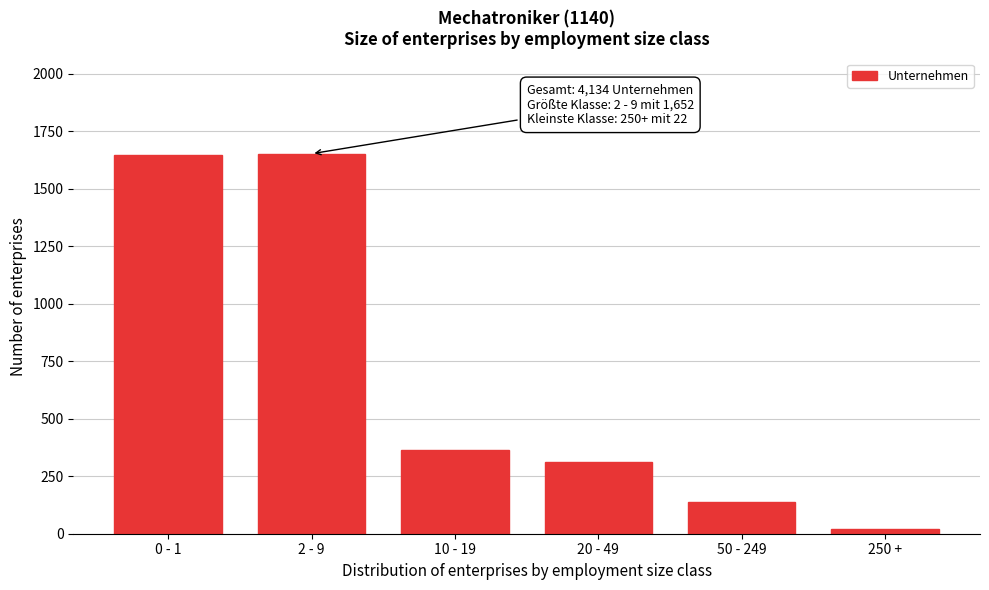

At which category does the chart reach its minimum across all series?

250 +